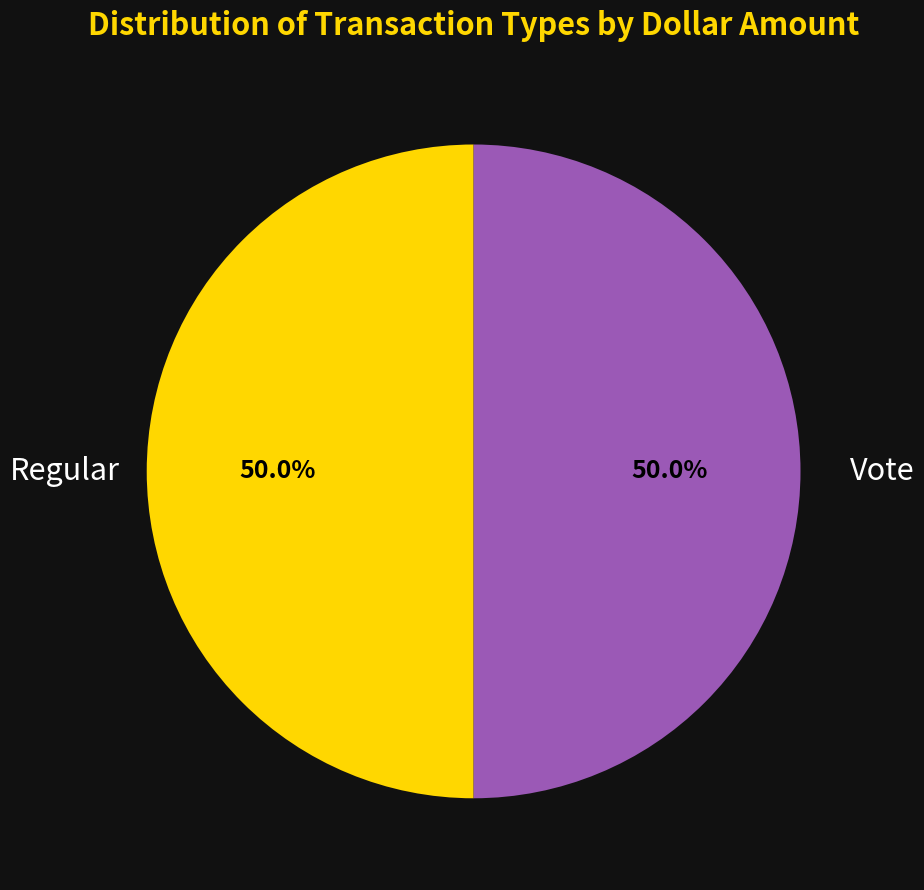

How many segments does this pie chart have?

2